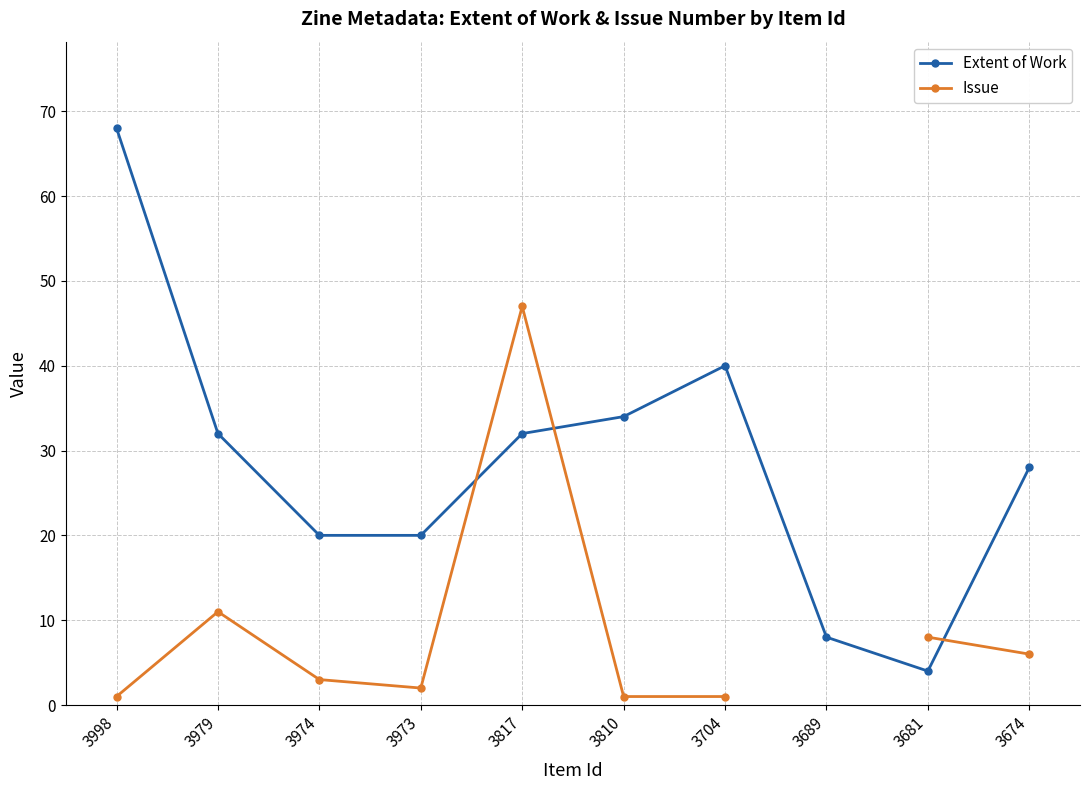

At which category does Extent of Work reach its first local peak?

3704